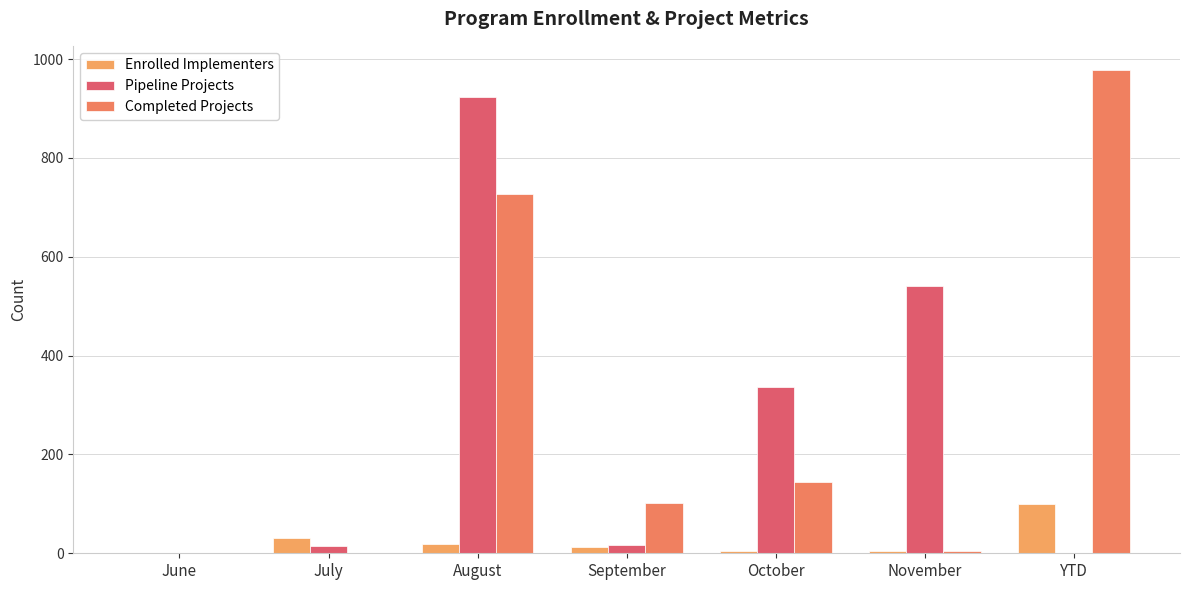

At which category is the sum across all series the highest?

August